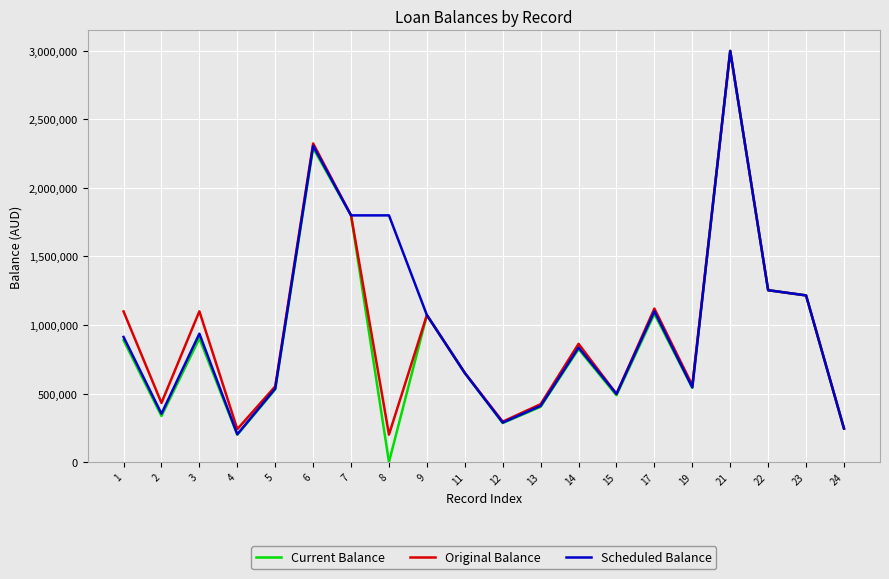

What is the total value across all series at 23?

3648000.0